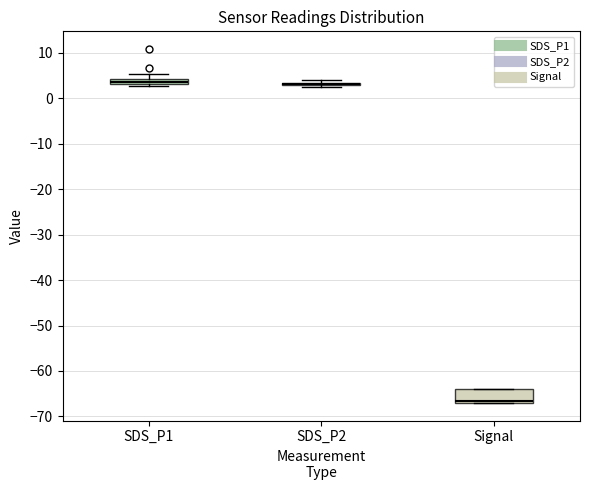

Which box is the tallest, from its lower edge to its upper edge?

Signal